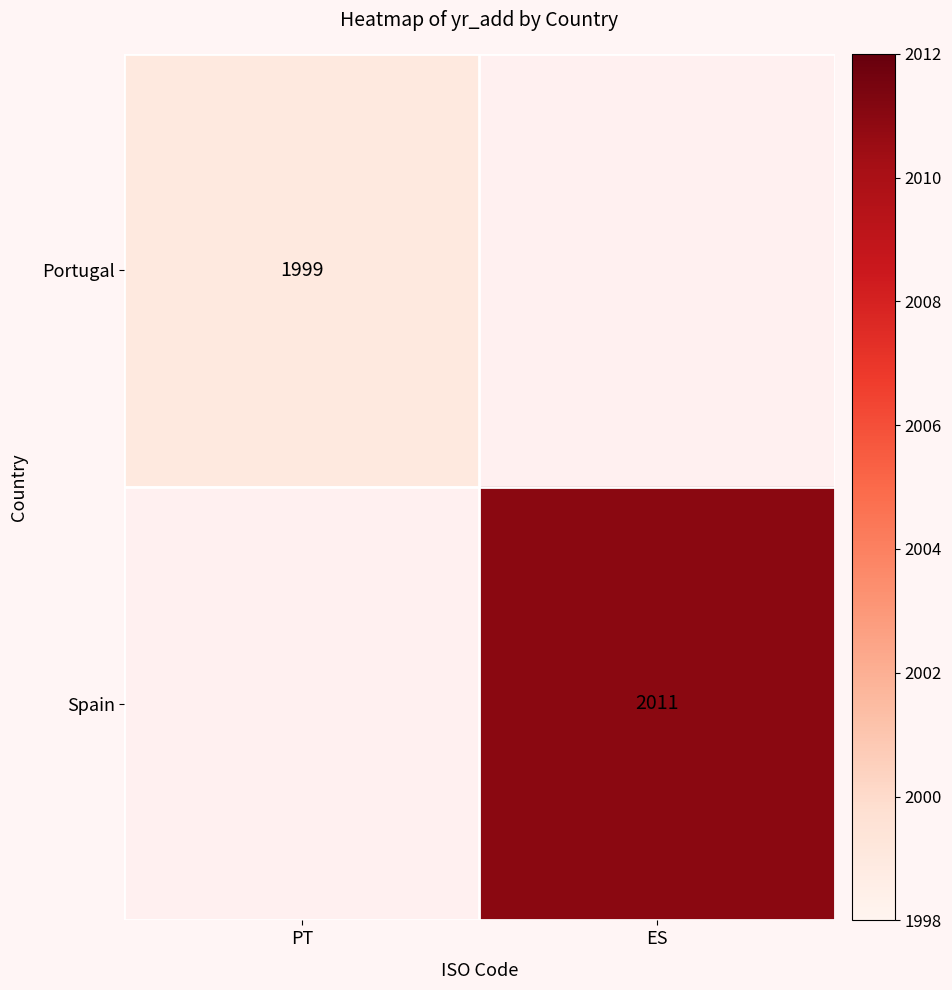

The value of Spain at ES is 2687. True or false?

False